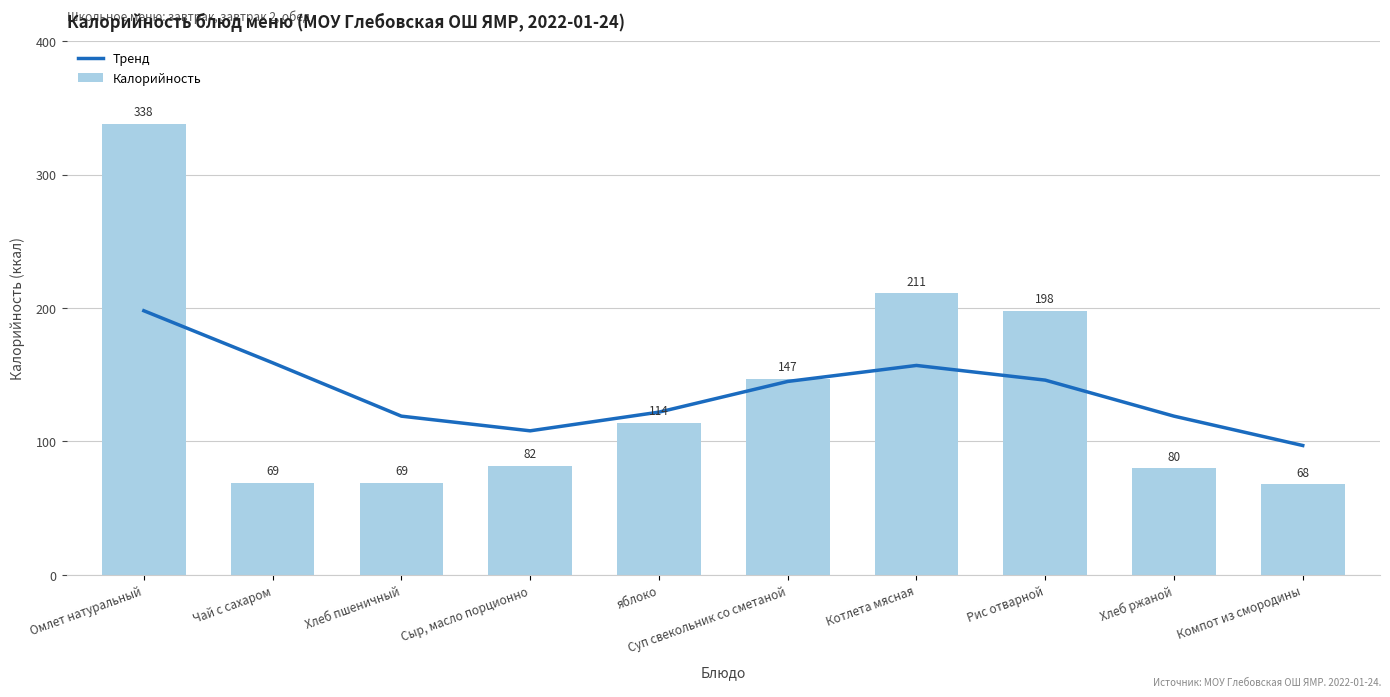

The value of Тренд at Суп свекольник со сметаной is 145. True or false?

True